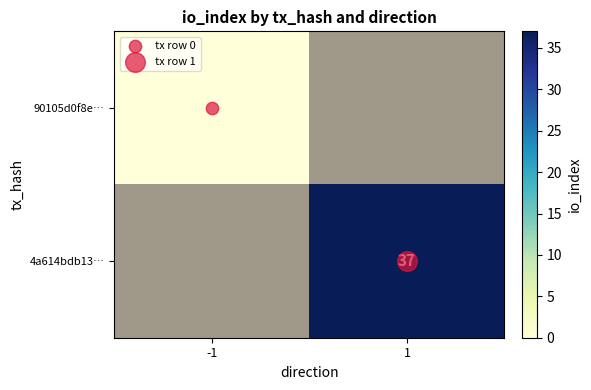

Rank the series by their average value, from highest to lowest.

90105d0f8e…, 4a614bdb13…